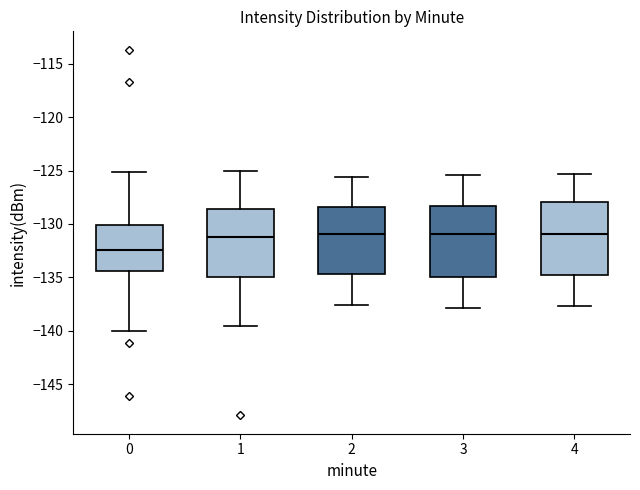

Reading left to right, read every box against the y-axis: the position of its median line, the range the box covers, and the ends of its whiskers. The values are not printed on the chart, so give them approximately, as read against the axis.

0: median -132.5, box -134.5 to -130.0, whiskers -140.0 to -125.0
1: median -131.0, box -135.0 to -128.5, whiskers -139.5 to -125.0
2: median -131.0, box -134.5 to -128.5, whiskers -137.5 to -125.5
3: median -131.0, box -135.0 to -128.5, whiskers -138.0 to -125.5
4: median -131.0, box -135.0 to -128.0, whiskers -137.5 to -125.5